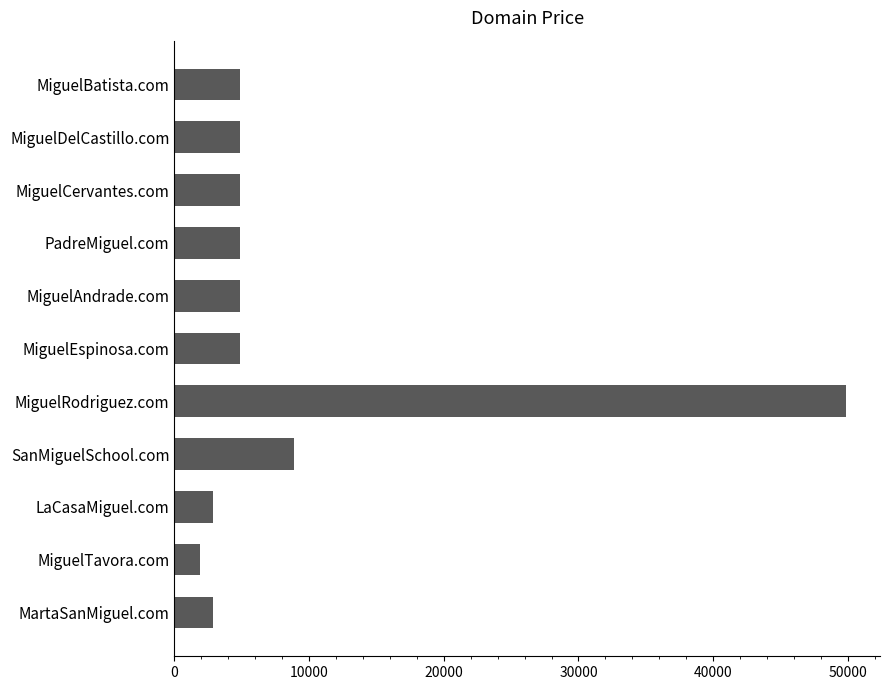

How many bars are there in total?

11